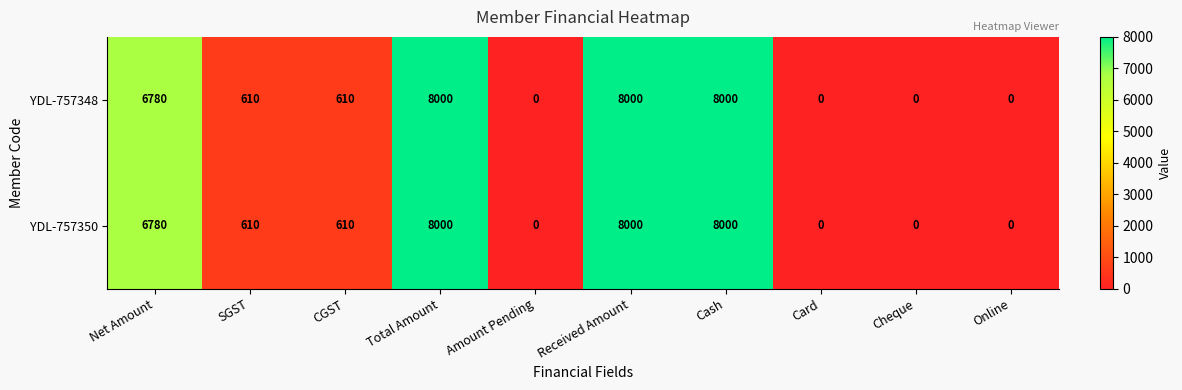

Where is YDL-757350 nearest to the value 4000?

Net Amount